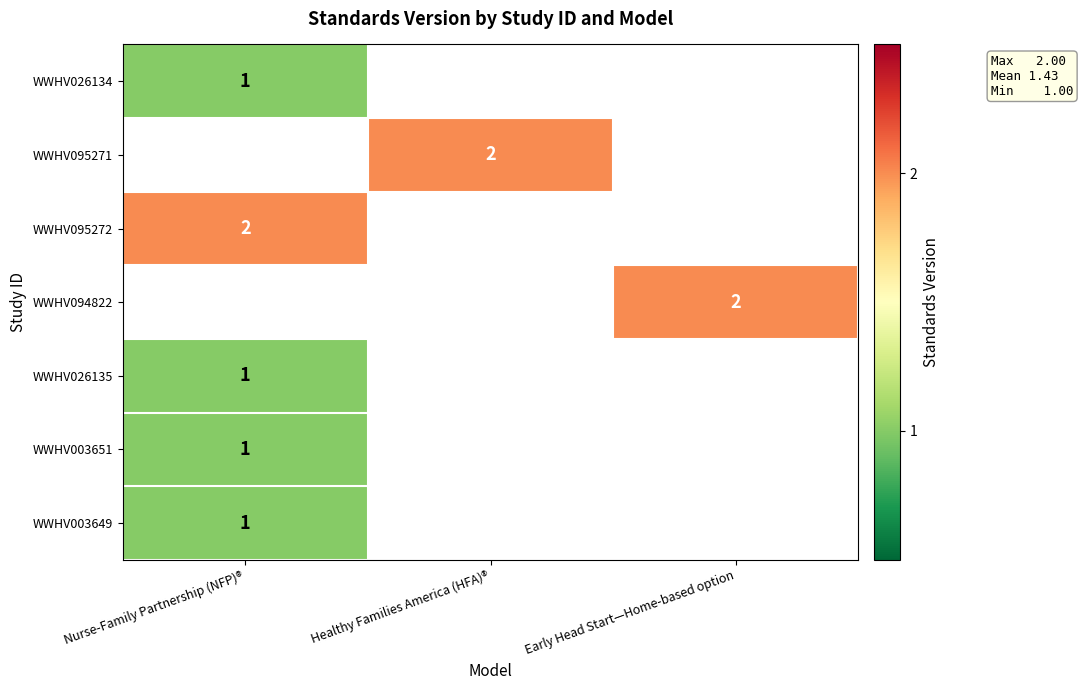

The value of WWHV003649 at Nurse-Family Partnership (NFP)® is 1. True or false?

True